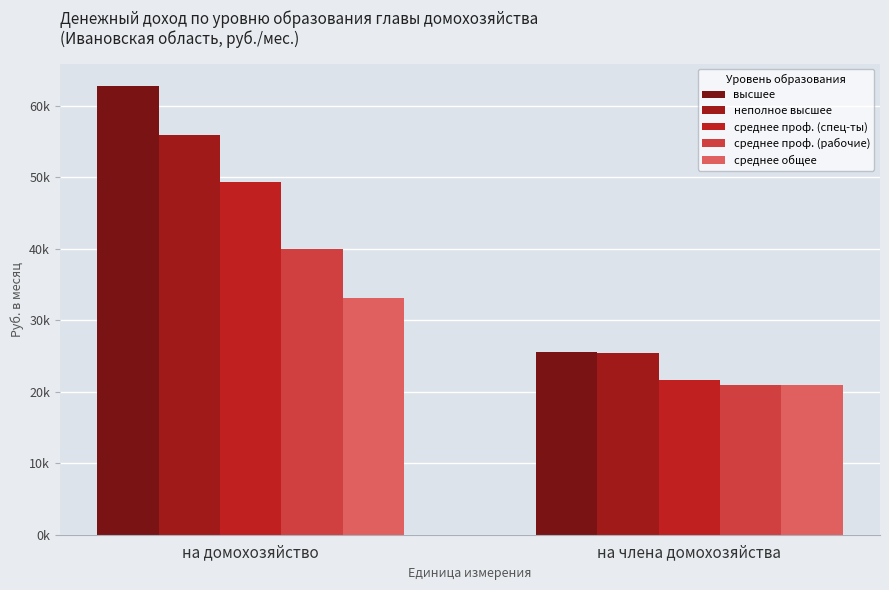

What are all the series names shown in the legend?

высшее, неполное высшее, среднее проф. (спец-ты), среднее проф. (рабочие), среднее общее